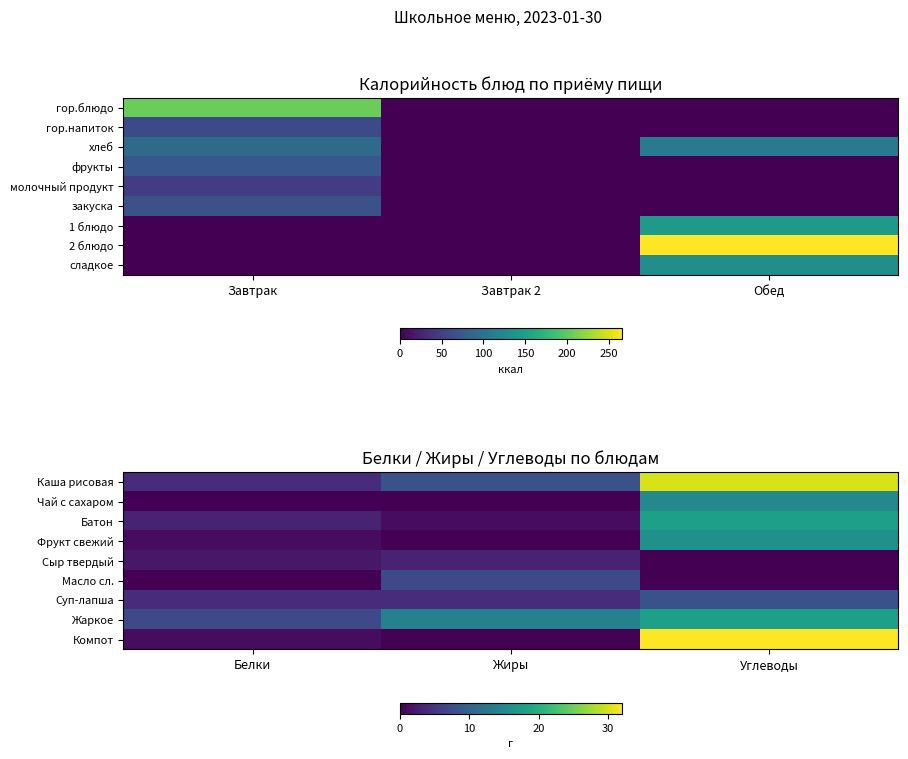

Where does the Компот series first go above 1?

Углеводы